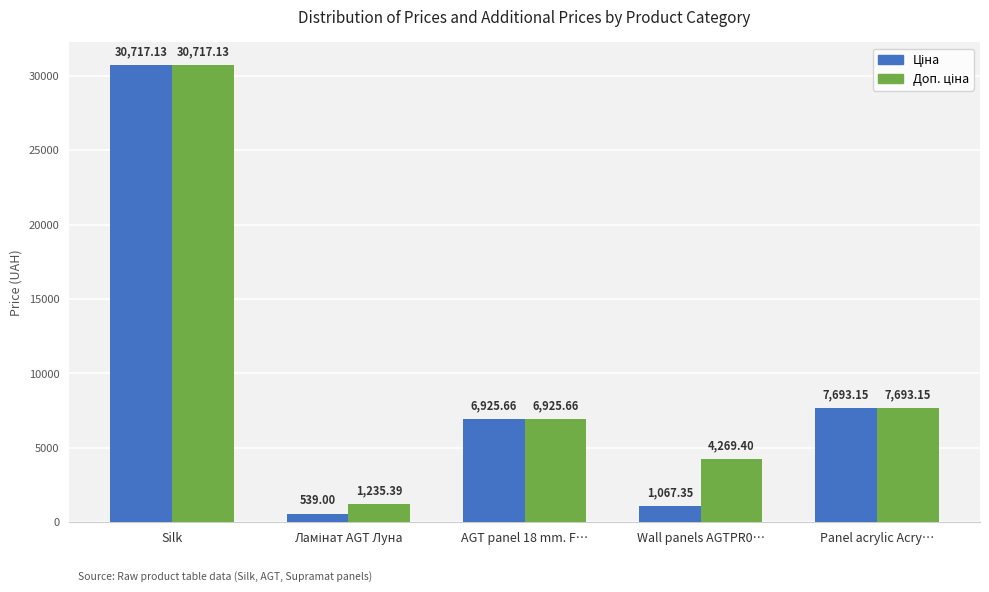

At how many categories does at least one series exceed 23947?

1